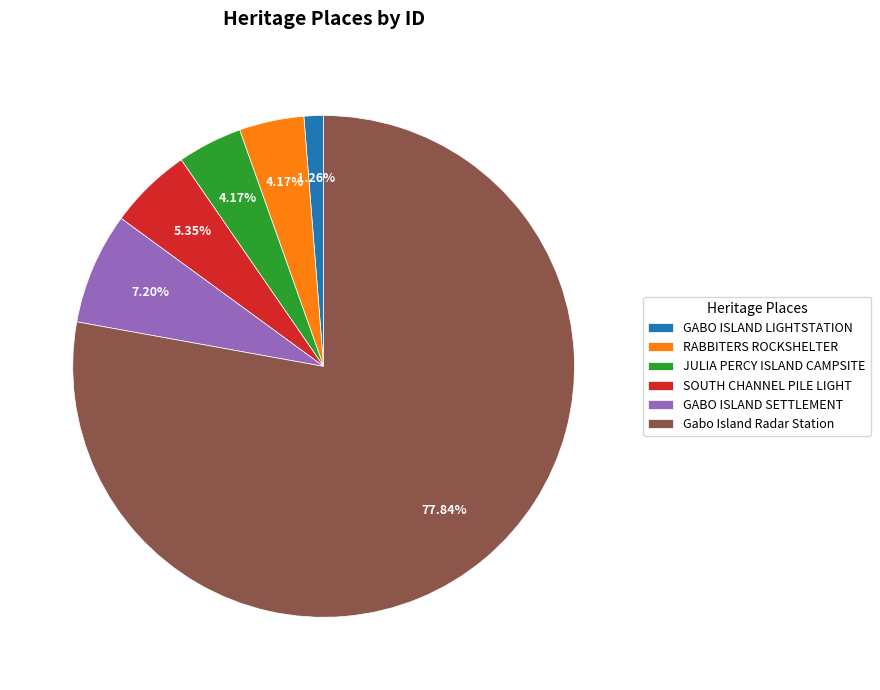

Which has a higher value, RABBITERS ROCKSHELTER or GABO ISLAND SETTLEMENT?

GABO ISLAND SETTLEMENT